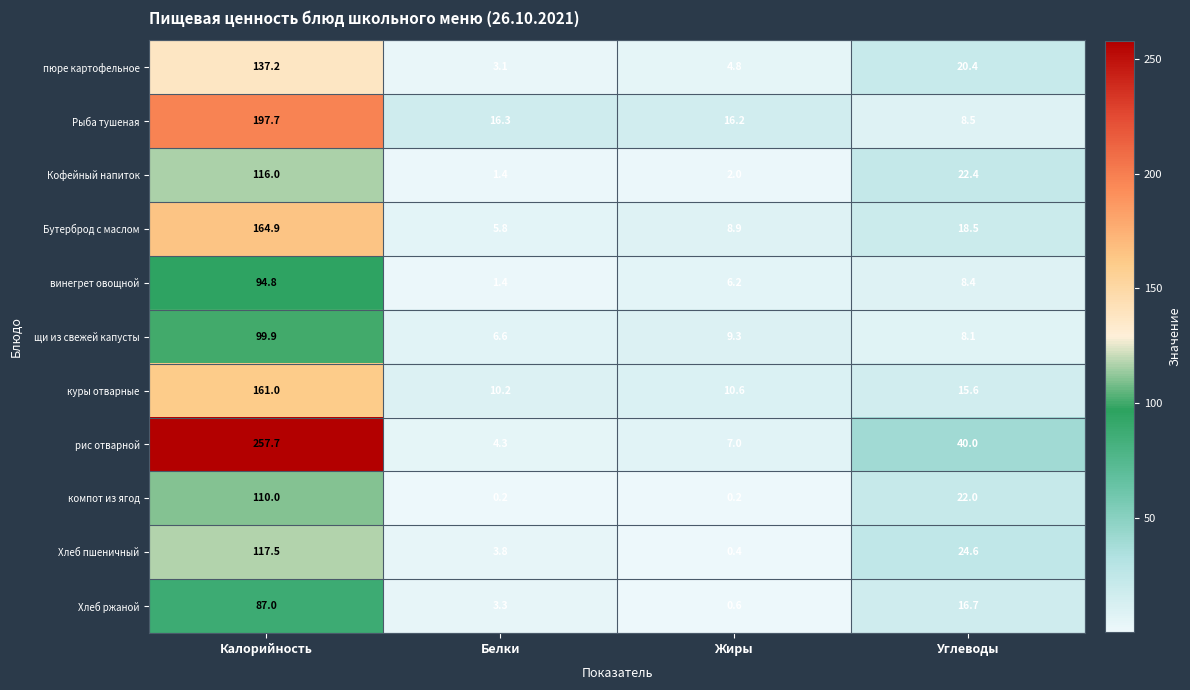

How many categories are shown in the chart?

4